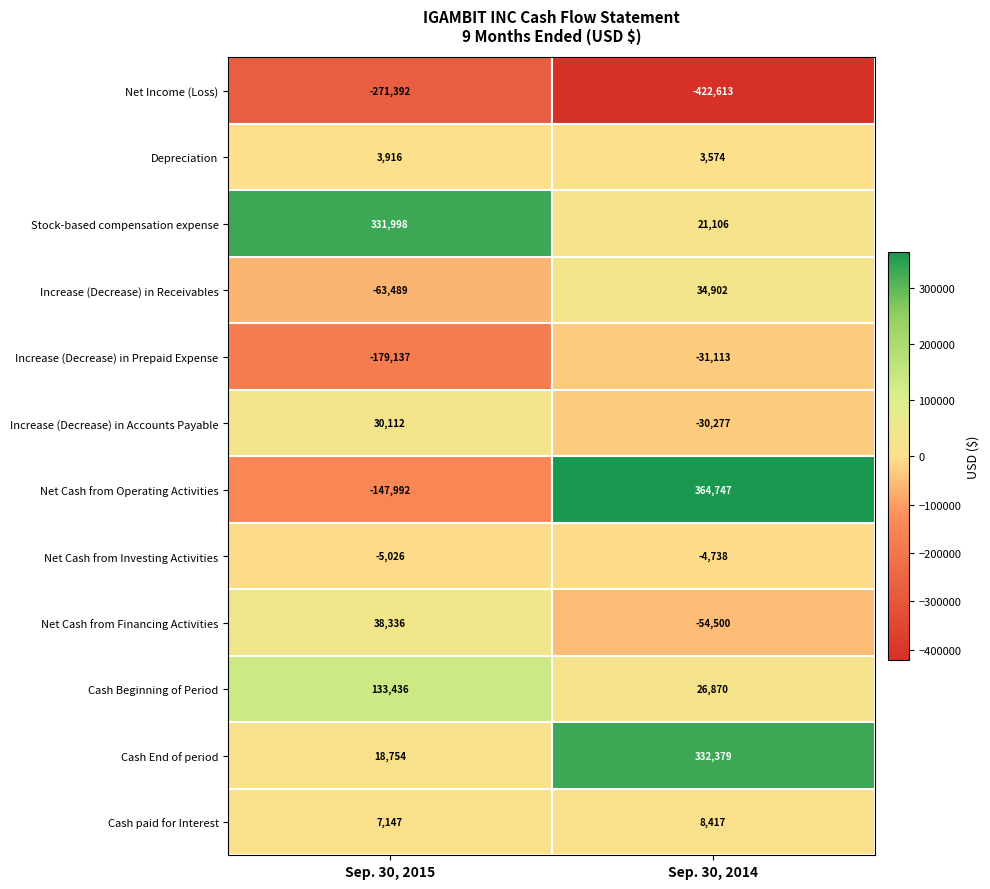

At which label is Net Income (Loss) closest to -347002?

Sep. 30, 2015